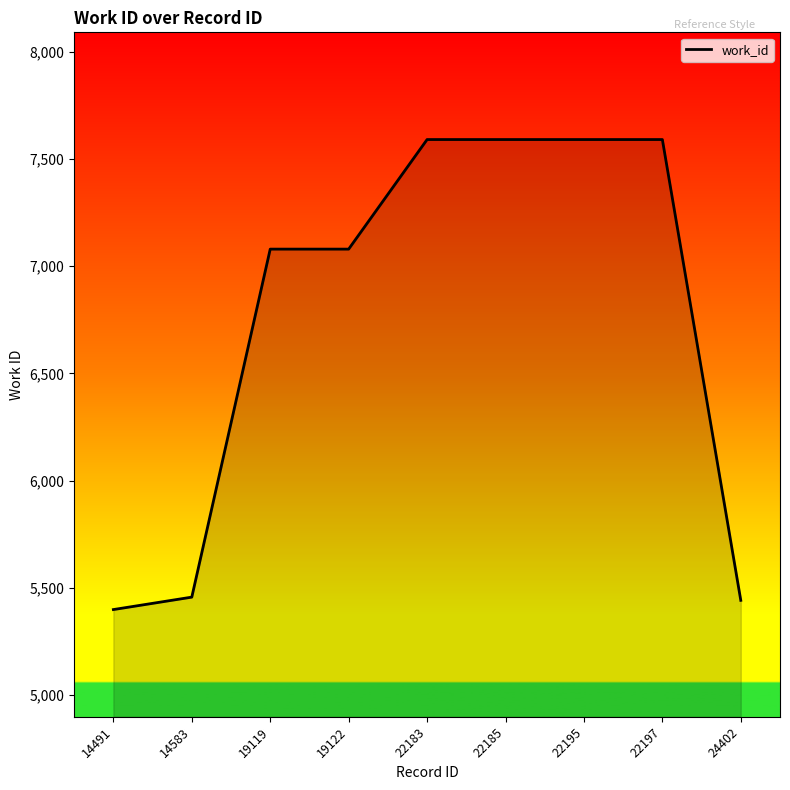

Which category has the lowest value across all series?

14491